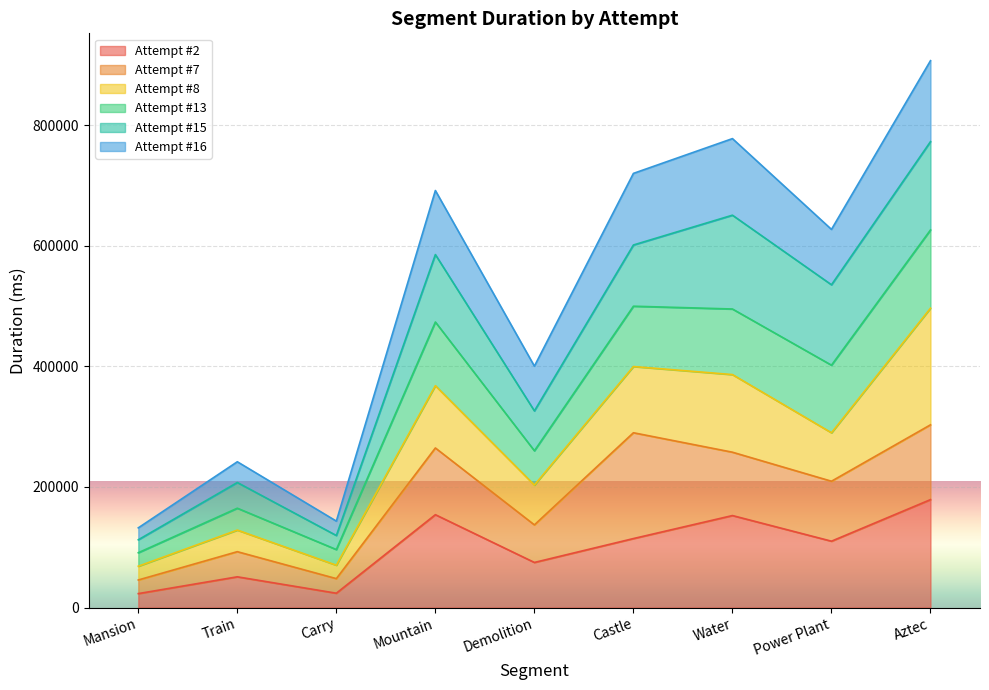

How many interior local peaks does the Attempt #16 series have?

3